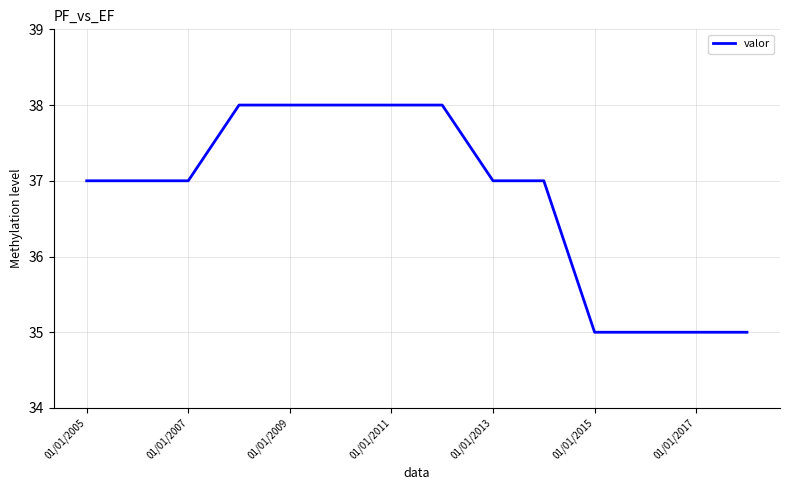

What is the greatest value displayed?

38